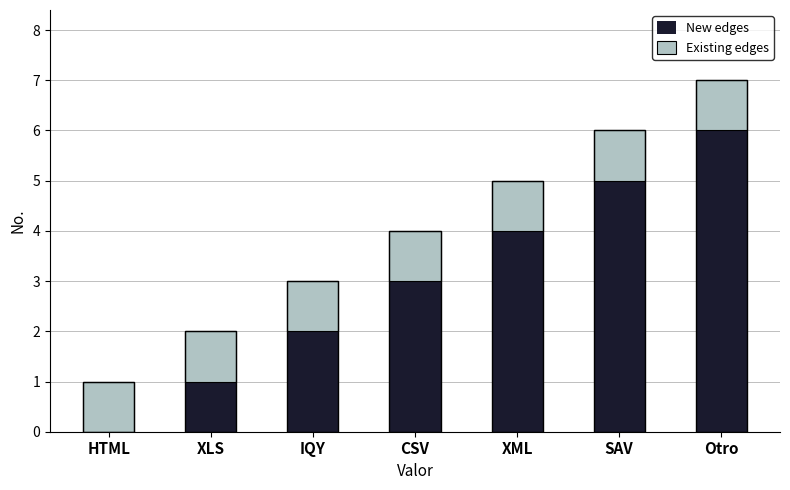

Reading left to right, transcribe all the data shown in this chart.

New edges: 0	1	2	3	4	5	6
Existing edges: 1	1	1	1	1	1	1